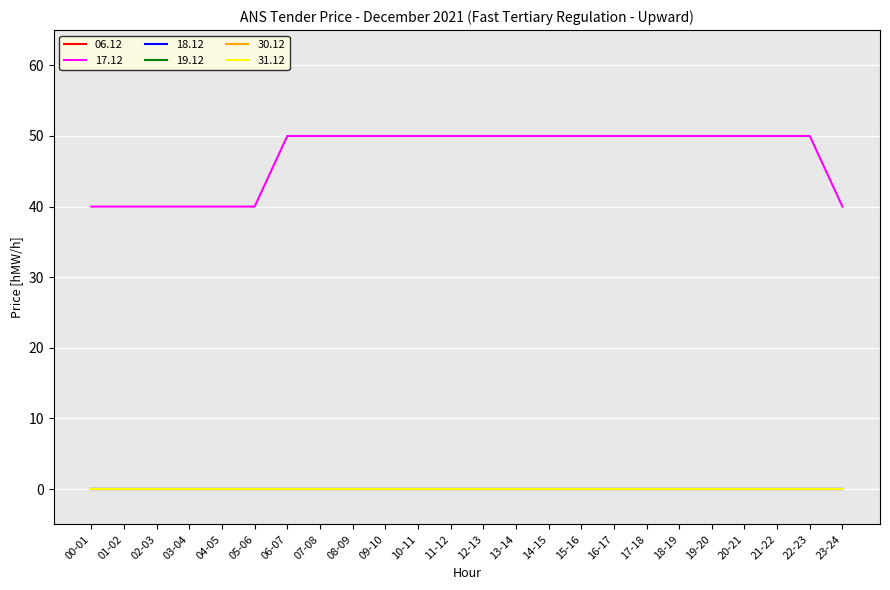

Does the chart have visible grid lines?

Yes